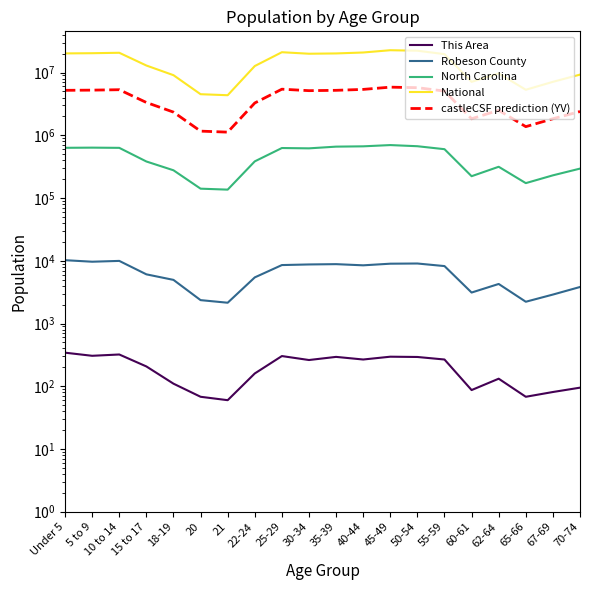

Reading right to left, list all the values displayed in this chart.

This Area: 70-74=95.0	67-69=81.0	65-66=68.0	62-64=132.0	60-61=87.0	55-59=267.0	50-54=293.0	45-49=296.0	40-44=267.0	35-39=294.0	30-34=262.0	25-29=303.0	22-24=160.0	21=60.0	20=68.0	18-19=110.0	15 to 17=207.0	10 to 14=321.0	5 to 9=306.0	Under 5=343.0
Robeson County: 70-74=3822.0	67-69=2895.0	65-66=2224.0	62-64=4271.0	60-61=3118.0	55-59=8235.0	50-54=9051.0	45-49=8988.0	40-44=8467.0	35-39=8839.0	30-34=8742.0	25-29=8547.0	22-24=5438.0	21=2145.0	20=2360.0	18-19=4962.0	15 to 17=6082.0	10 to 14=9959.0	5 to 9=9664.0	Under 5=10222.0
North Carolina: 70-74=294543.0	67-69=230105.0	65-66=172919.0	62-64=315115.0	60-61=222924.0	55-59=600722.0	50-54=669893.0	45-49=698753.0	40-44=667308.0	35-39=659843.0	30-34=619557.0	25-29=627036.0	22-24=384328.0	21=136169.0	20=141076.0	18-19=277045.0	15 to 17=382546.0	10 to 14=631104.0	5 to 9=635945.0	Under 5=632040.0
National: 70-74=9278166.0	67-69=7115361.0	65-66=5319902.0	62-64=9704197.0	60-61=7113727.0	55-59=19664805.0	50-54=22298125.0	45-49=22708591.0	40-44=20890964.0	35-39=20179642.0	30-34=19962099.0	25-29=21101849.0	22-24=12712576.0	21=4354294.0	20=4519129.0	18-19=9086089.0	15 to 17=12954254.0	10 to 14=20677194.0	5 to 9=20348657.0	Under 5=20201362.0
castleCSF prediction (YV): 70-74=2394156.5	67-69=1837110.5	65-66=1373778.2	62-64=2505928.8	60-61=1834964.0	55-59=5068507.2	50-54=5744340.5	45-49=5854157.0	40-44=5391751.5	35-39=5212154.5	30-34=5147665.0	25-29=5434433.8	22-24=3275625.5	21=1123167.0	20=1165658.2	18-19=2342051.5	15 to 17=3335772.2	10 to 14=5329644.5	5 to 9=5248643.0	Under 5=5210991.8